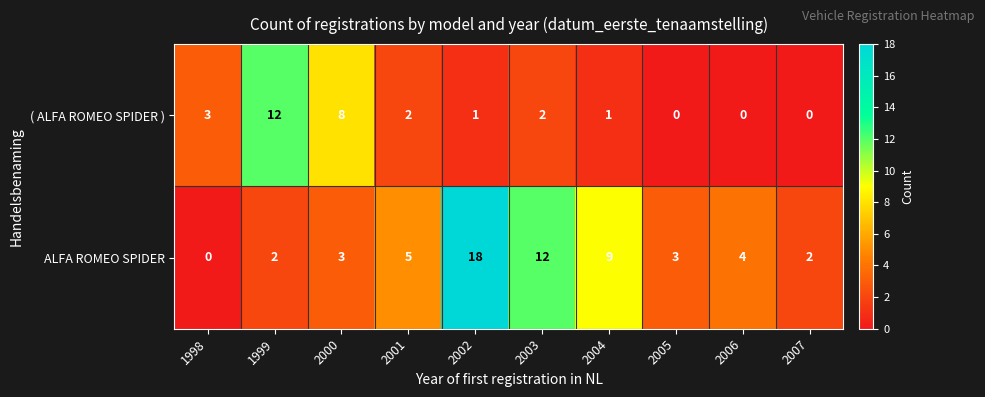

What is the sum of the ALFA ROMEO SPIDER values at 2004 and 1999?

11